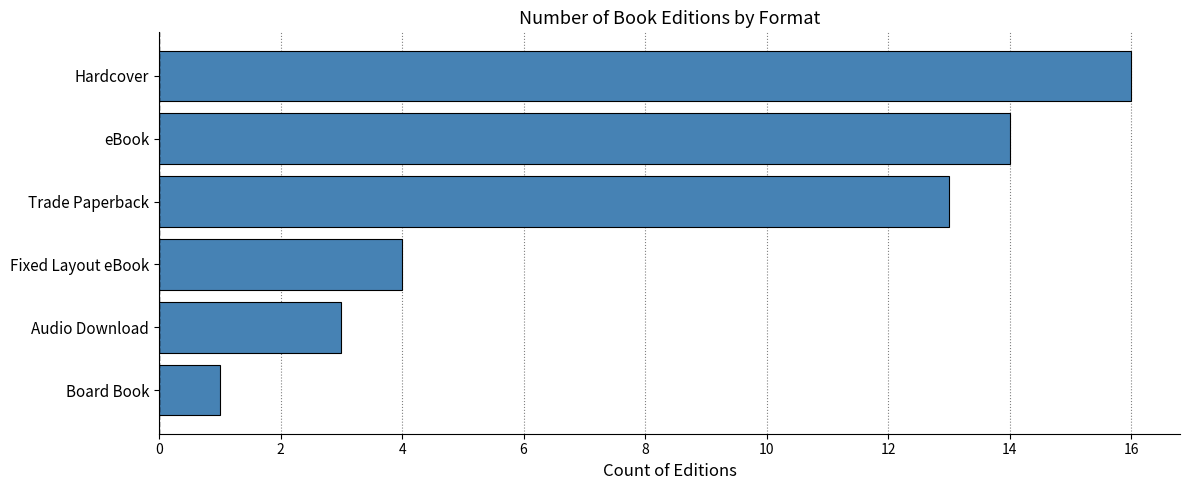

Between eBook and Board Book, which is larger?

eBook